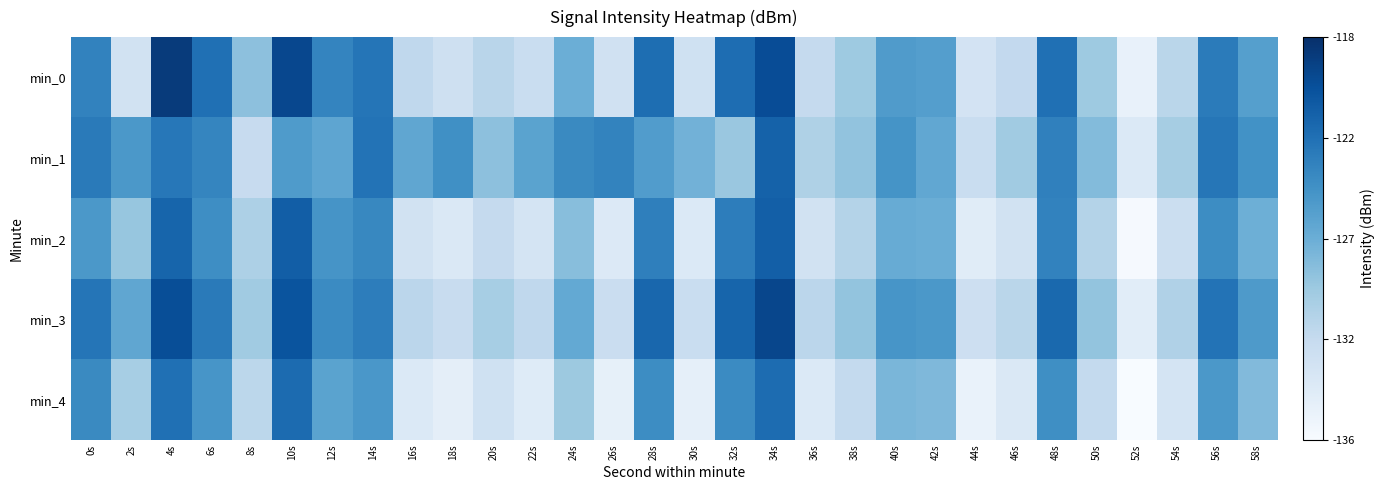

How many series are shown in this chart?

5